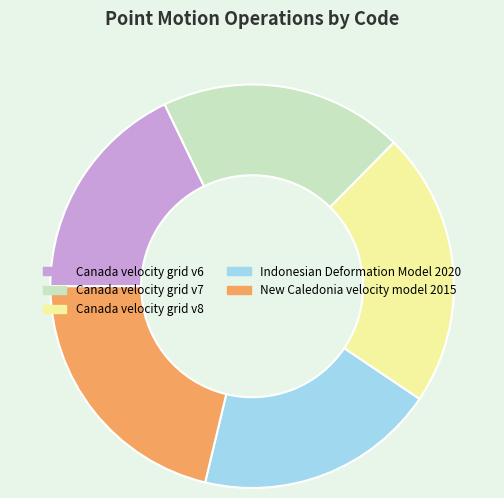

Does Indonesian Deformation Model 2020 represent more than half of the total?

No